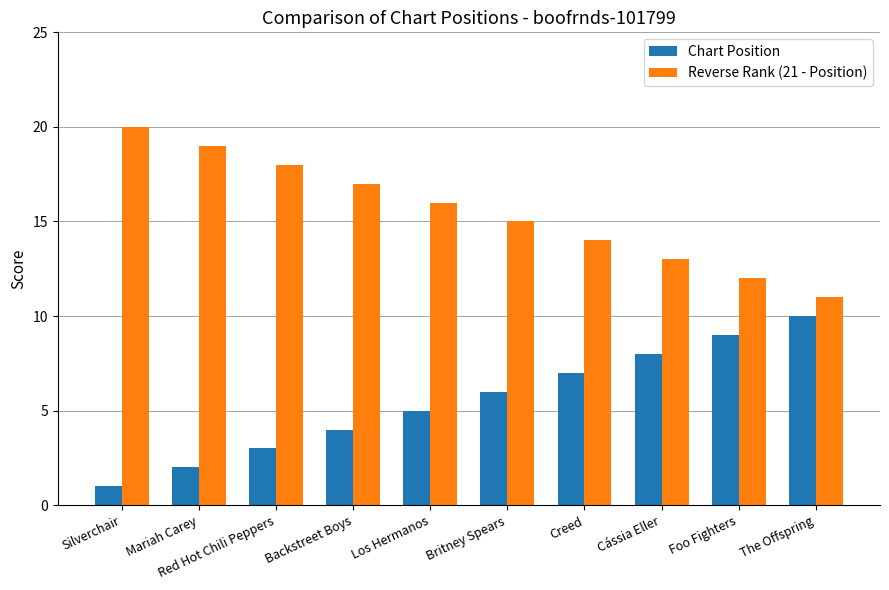

At which label is Chart Position closest to 5?

Los Hermanos